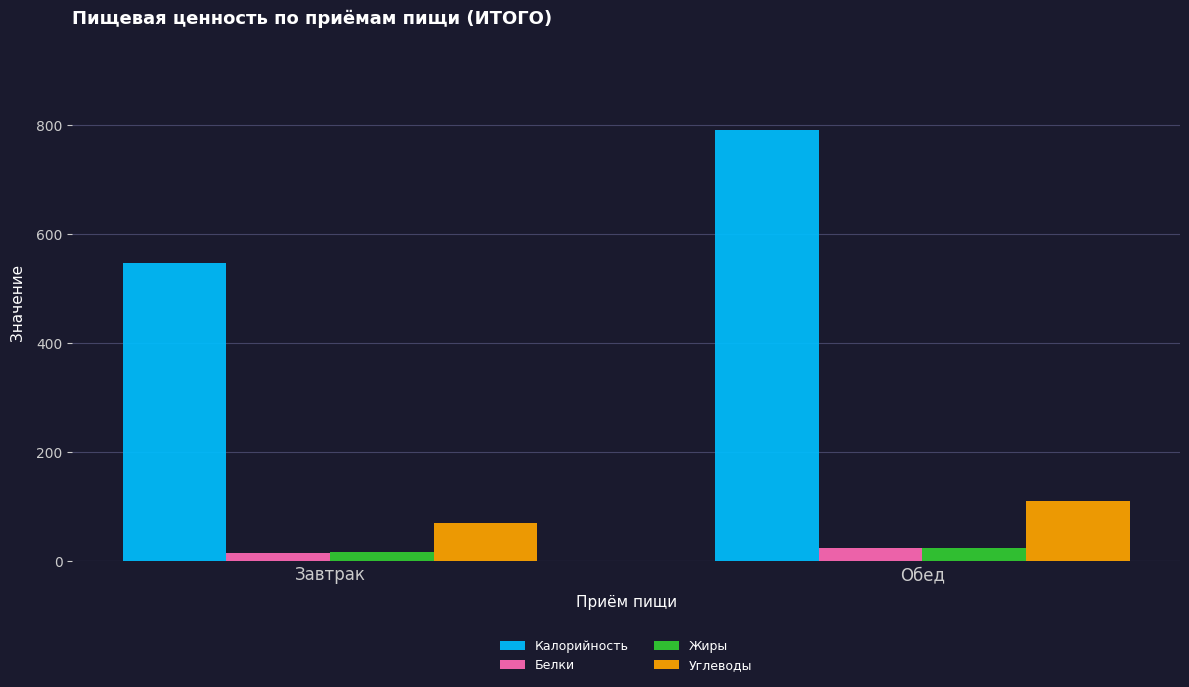

What is the value of the Углеводы bar at the 1st from the left?

70.2